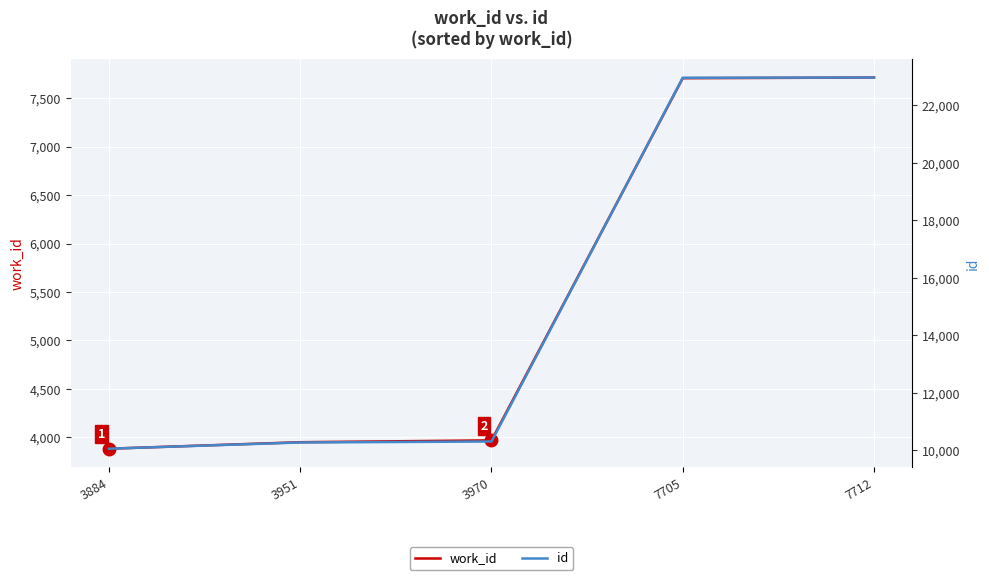

What is the greatest value displayed?

22967